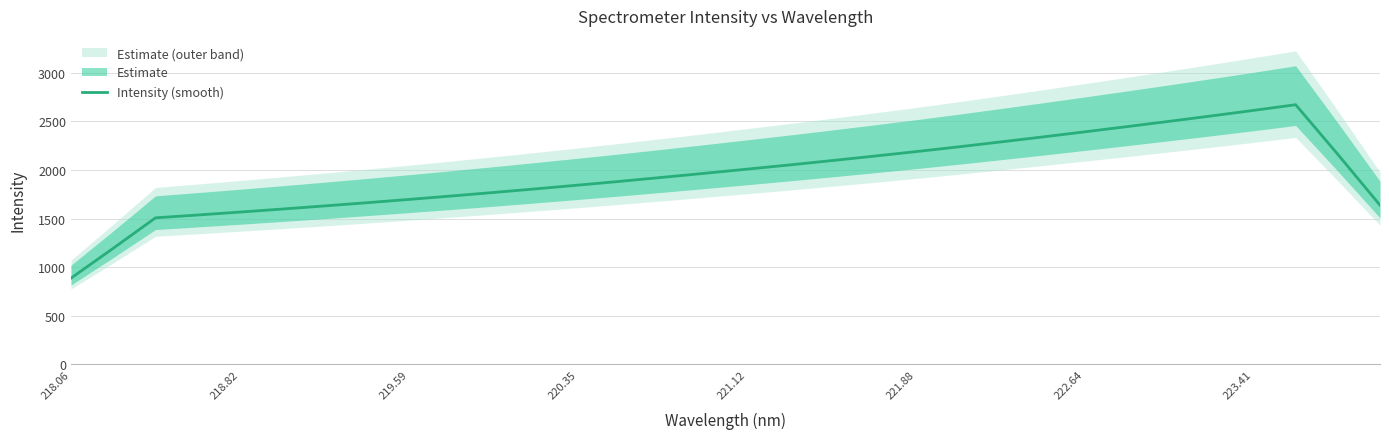

Is it true that Intensity (smooth) equals 2612.3 at 223.41?

True